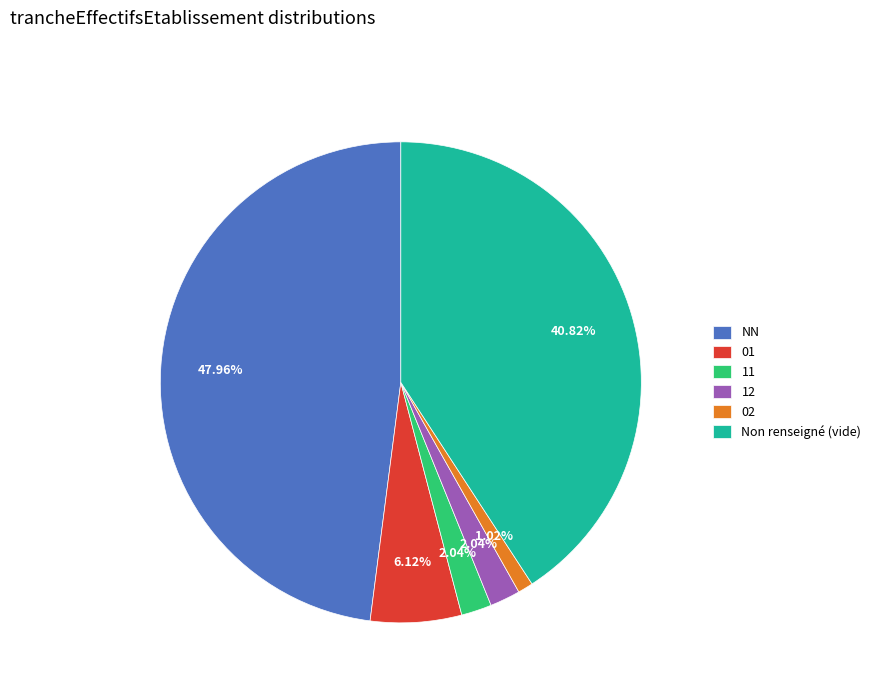

The 11 slice represents 10% of the pie. True or false?

False